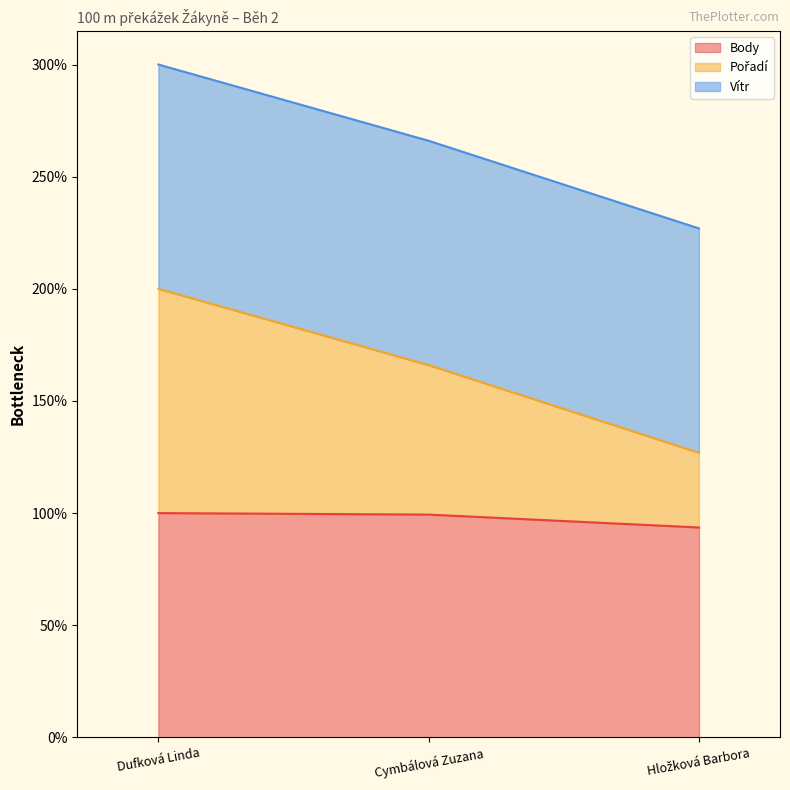

What is the smallest value displayed?

93.6